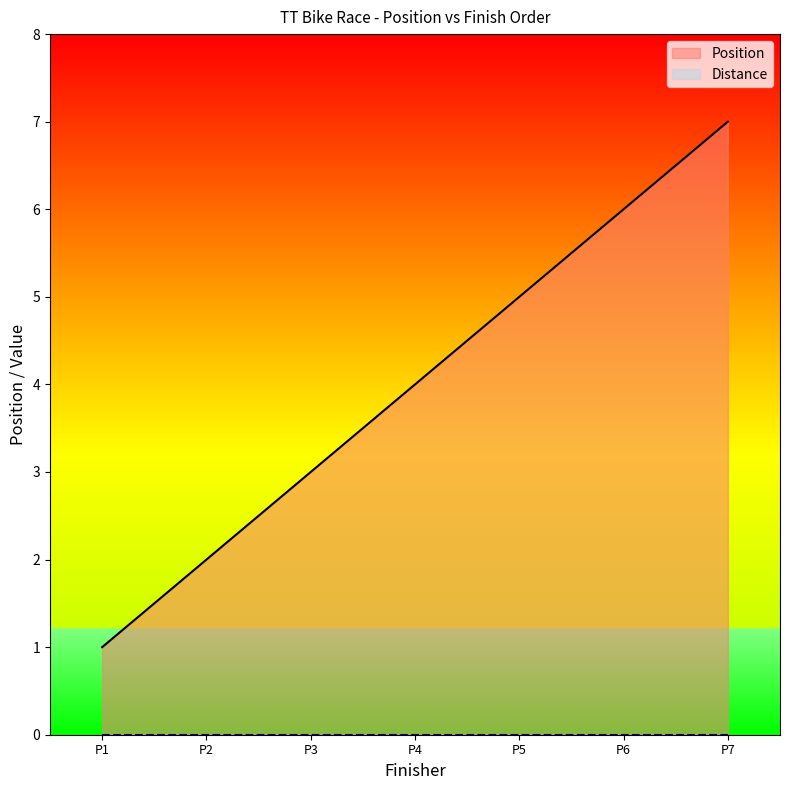

Which category has the highest value in the Position series?

P7